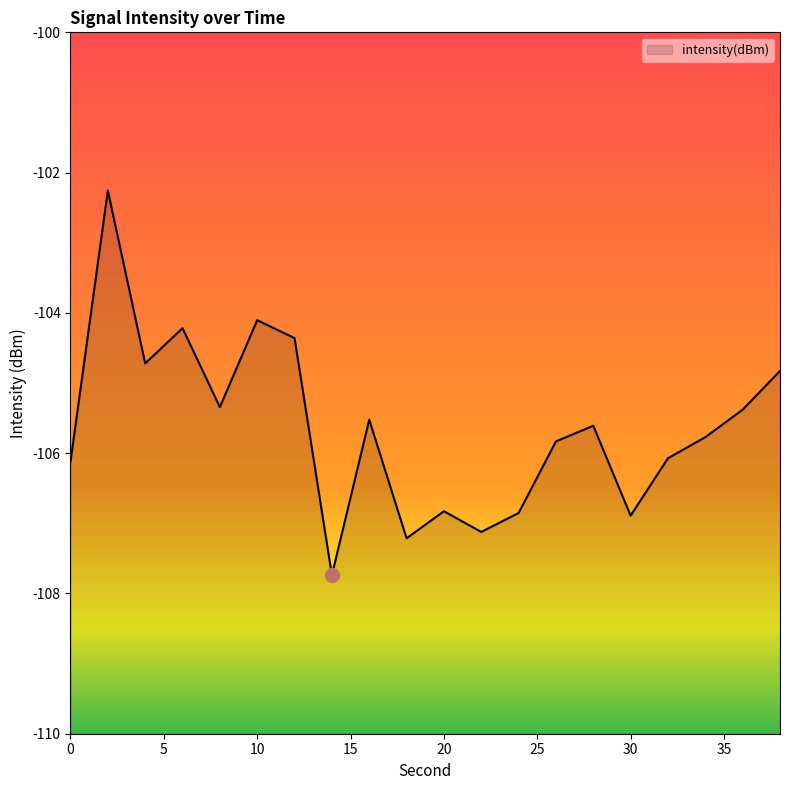

What is the approximate value at 32?

-106.1